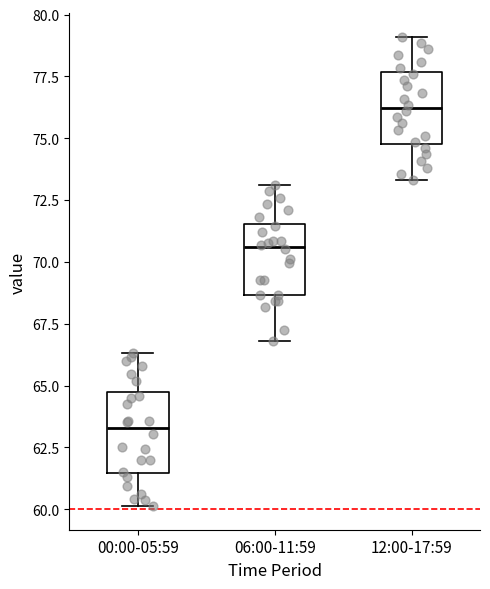

Which box has the highest median line?

12:00-17:59